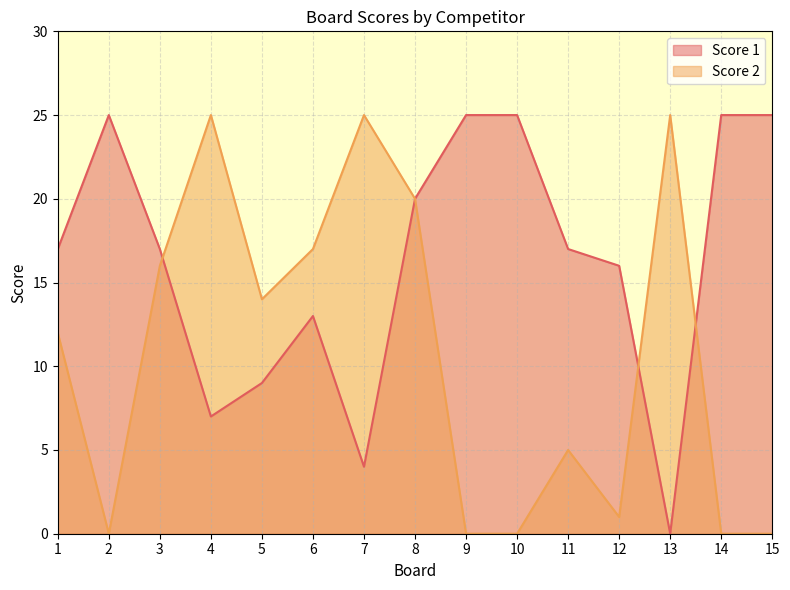

True or false: Score 2 and Score 1 cross at least once.

True